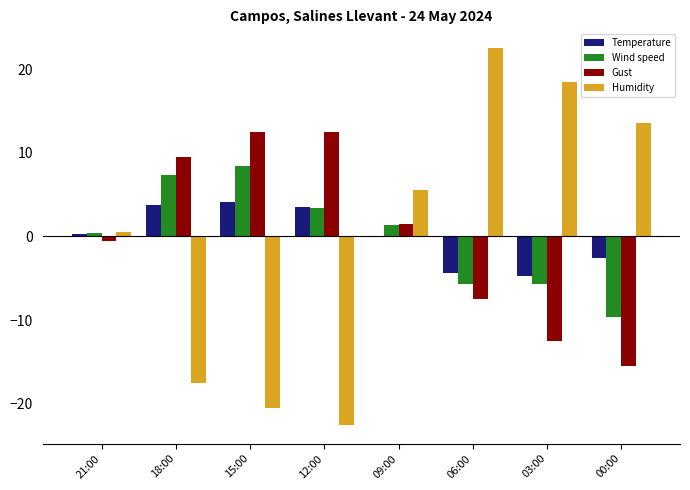

Which category has the highest value across all series?

06:00